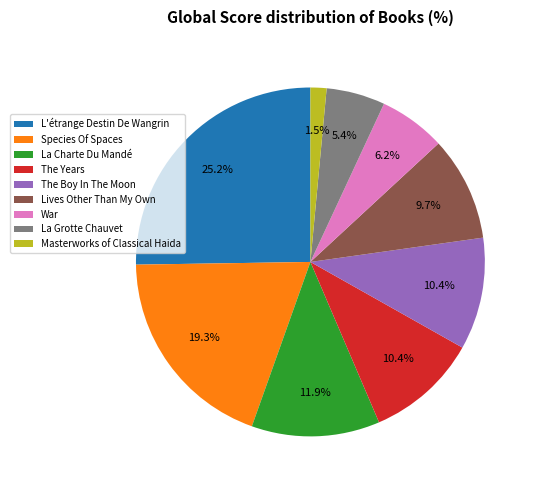

Is there a majority slice in this chart?

No